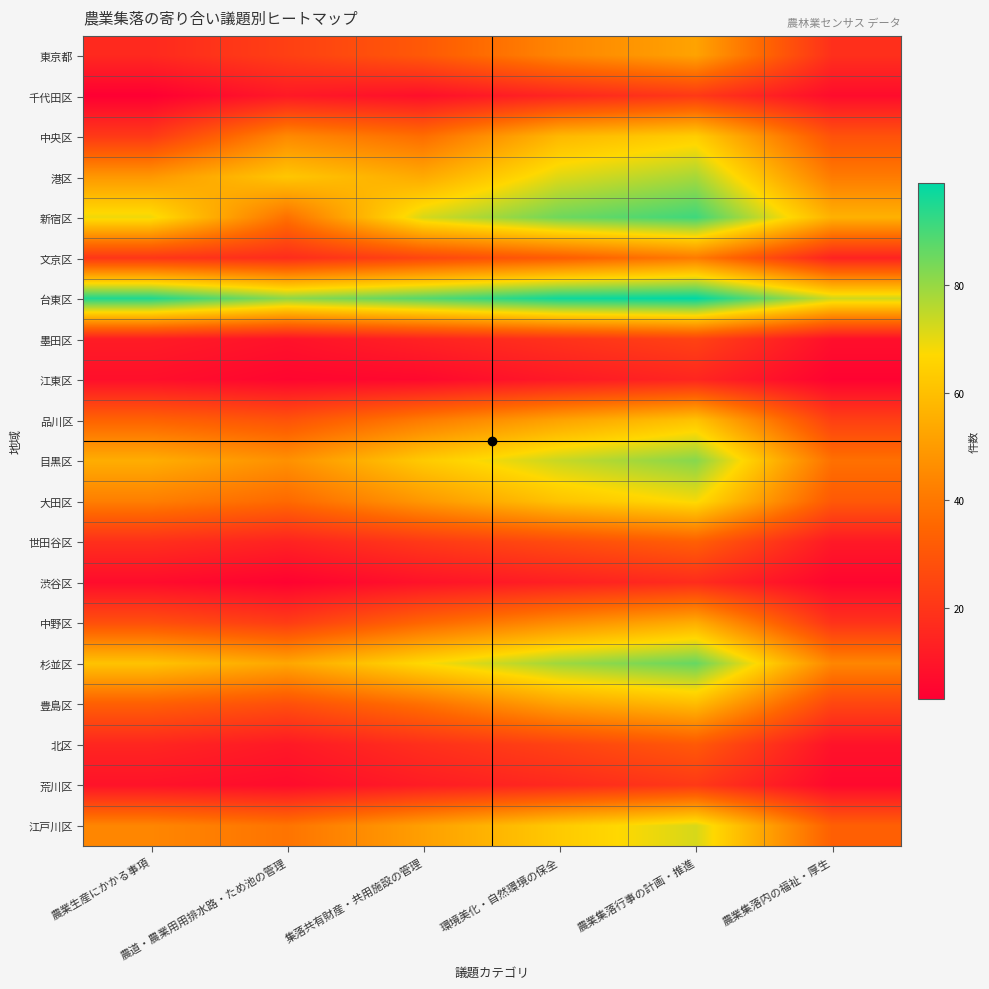

Rank the series at 環境美化・自然環境の保全 from lowest to highest value.

江東区, 渋谷区, 千代田区, 荒川区, 墨田区, 北区, 世田谷区, 文京区, 東京都, 中野区, 品川区, 豊島区, 中央区, 大田区, 江戸川区, 港区, 目黒区, 杉並区, 新宿区, 台東区